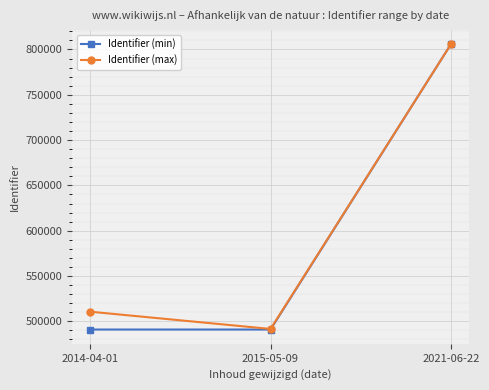

At 2014-04-01, list the series in order from largest to smallest.

Identifier (max), Identifier (min)